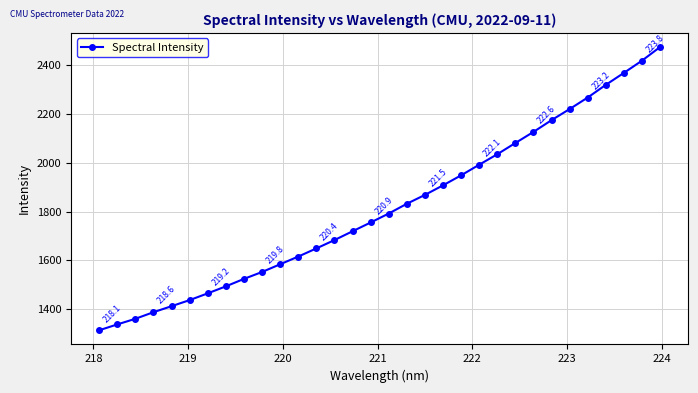

What is the value of the 6th point from the left?

1437.9